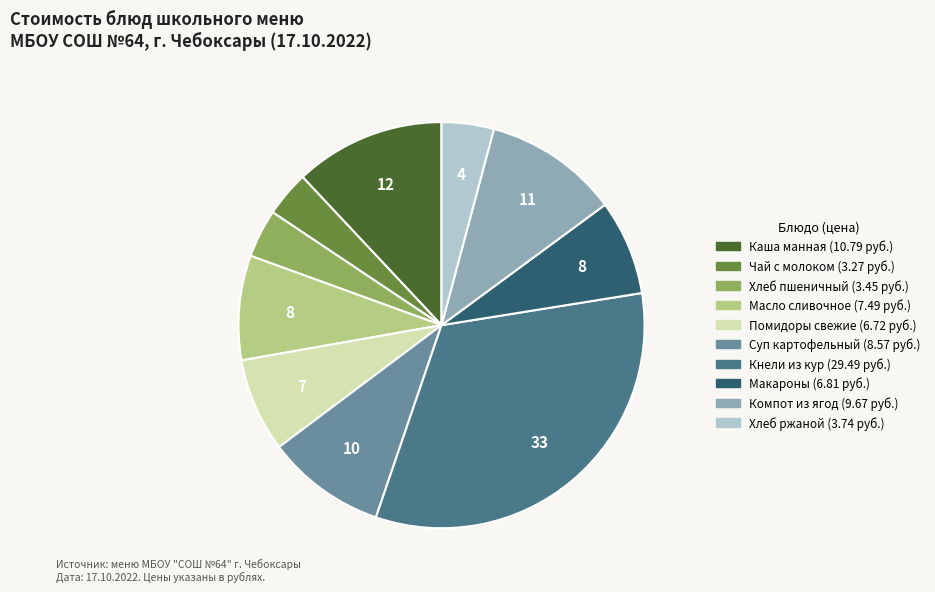

Is there a majority slice in this chart?

No